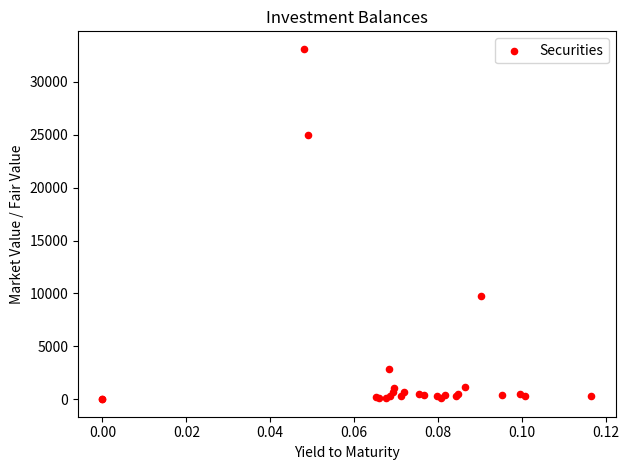

What Y value in the scatter plot is closest to 16561?

9720.5